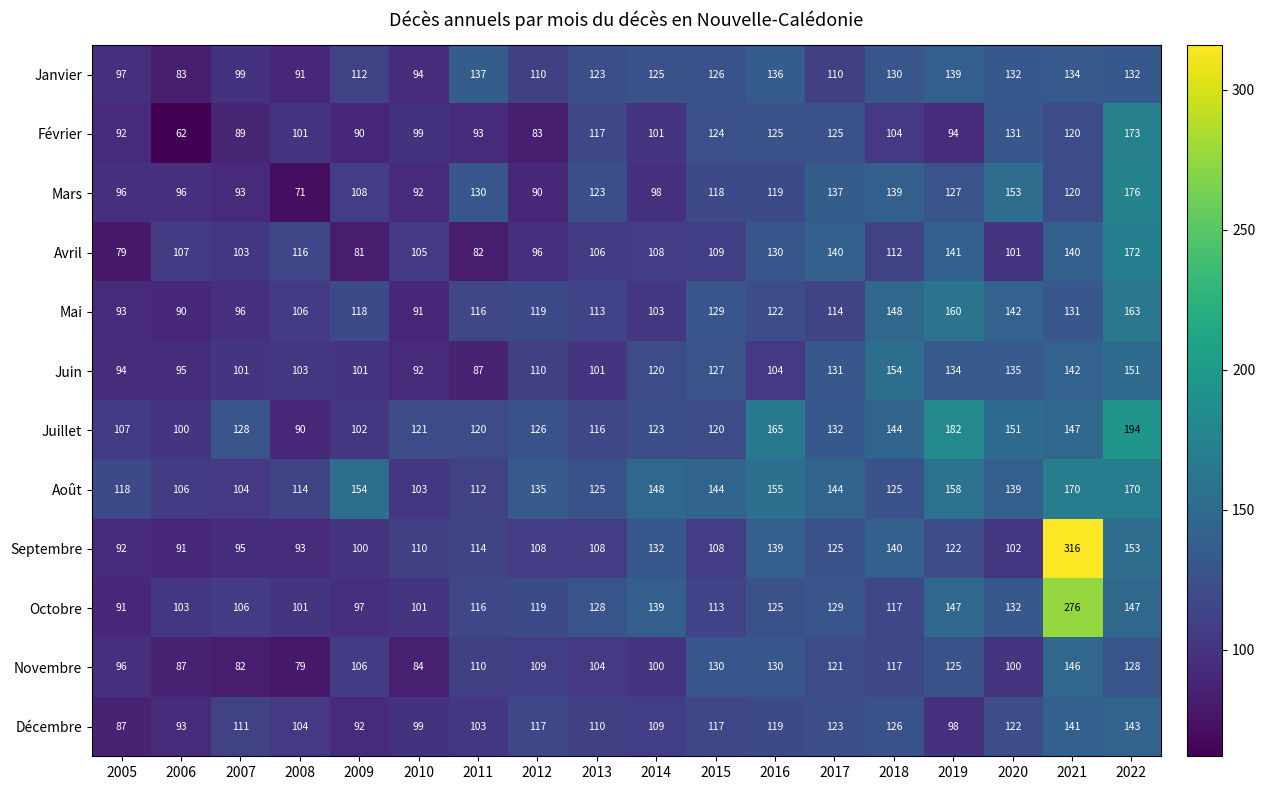

At which label does Novembre reach its minimum?

2008